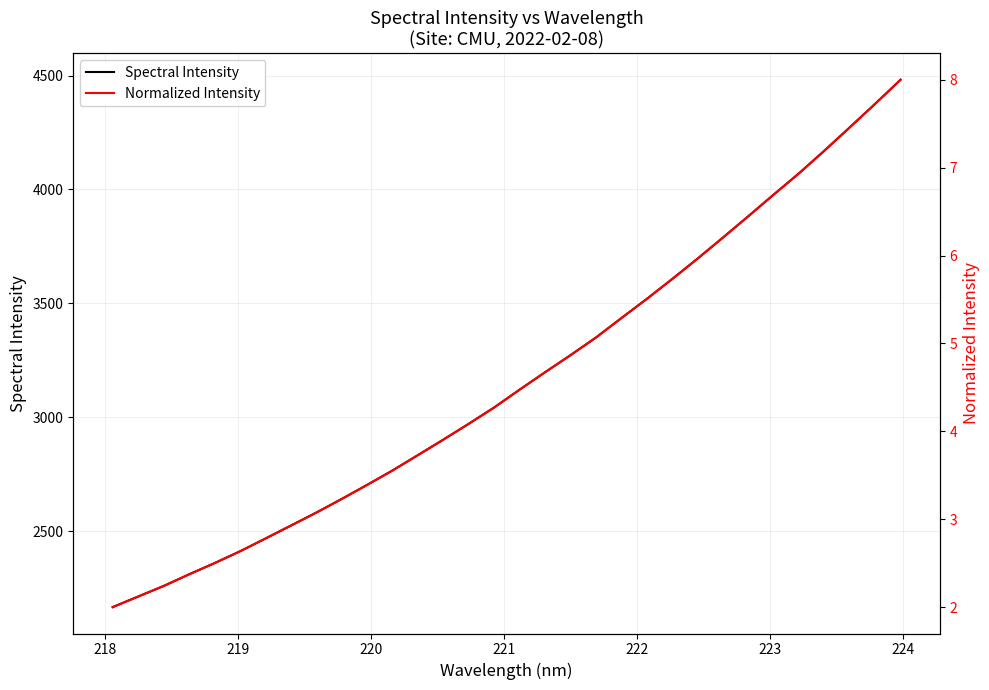

True or false: Normalized Intensity and Spectral Intensity intersect in this chart.

False